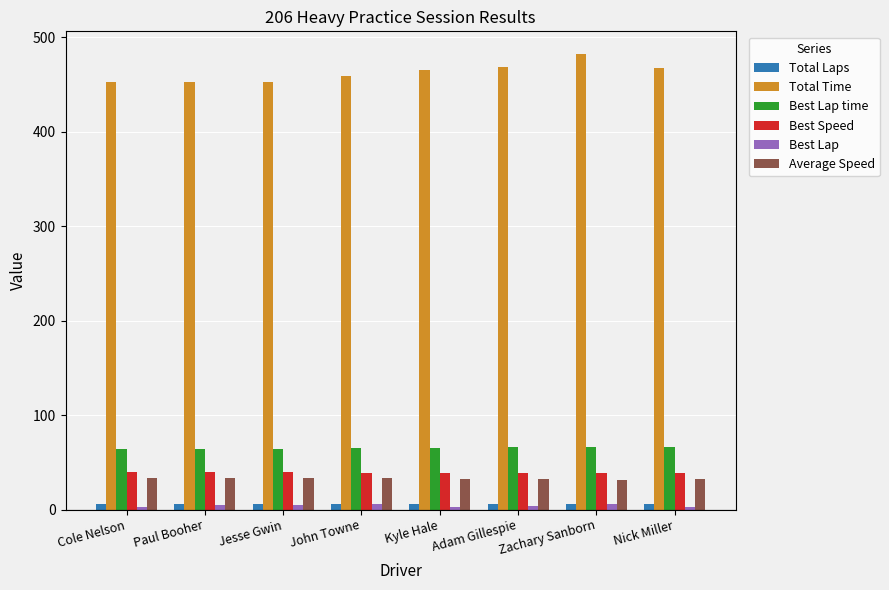

Does the chart contain any negative values?

No